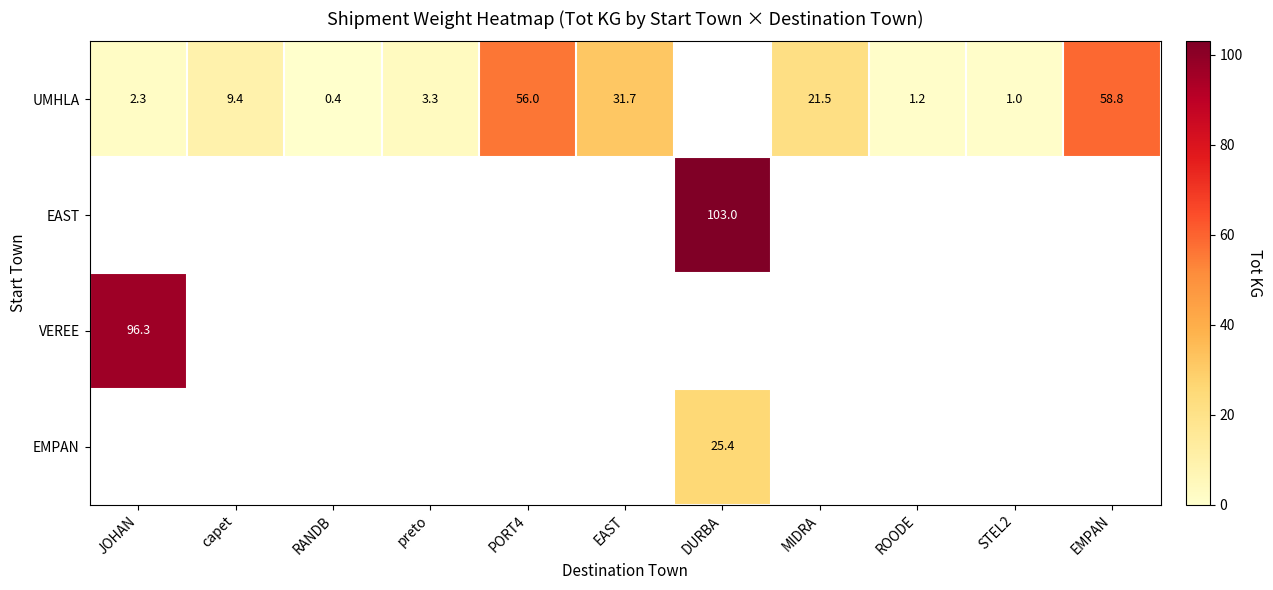

Is it true that UMHLA equals 0.6 at ROODE?

False